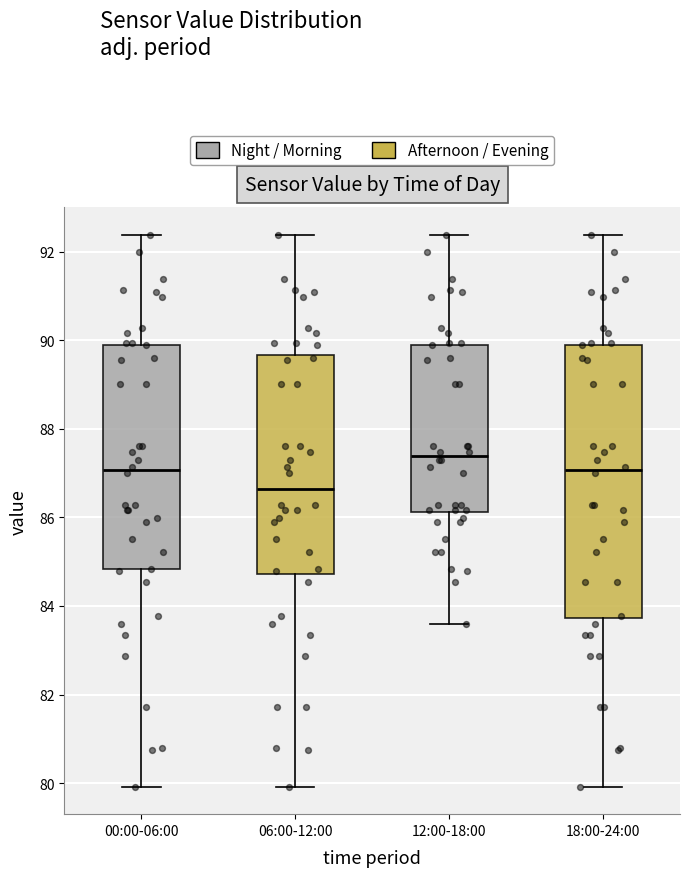

Where does the upper whisker of the box for 12:00-18:00 end on the y-axis? The values are not printed on the chart, so give them approximately, as read against the axis.

92.4